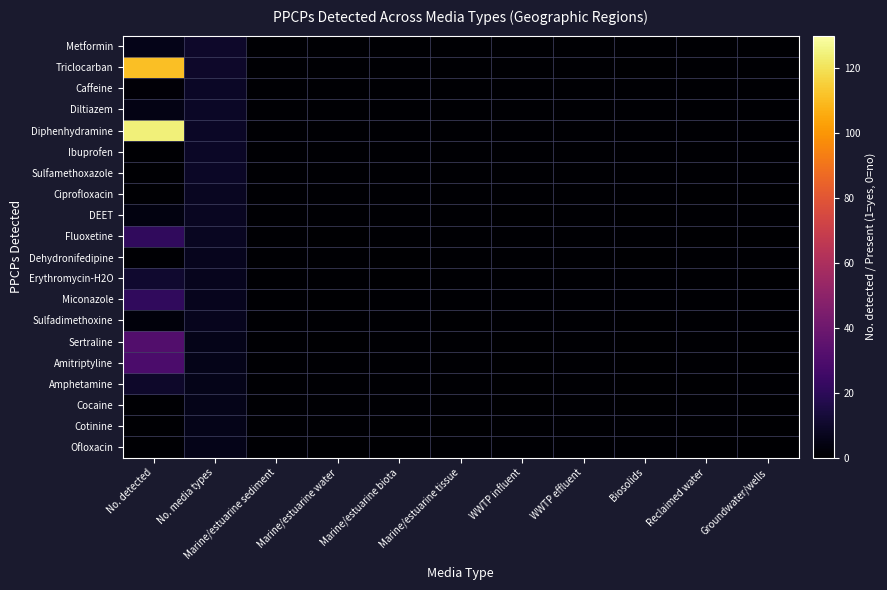

Reading left to right, transcribe all the data shown in this chart.

Metformin: No. detected=6	No. media types=10	Marine/estuarine sediment=1	Marine/estuarine water=1	Marine/estuarine biota=1	Marine/estuarine tissue=1	WWTP influent=1	WWTP effluent=1	Biosolids=1	Reclaimed water=1	Groundwater/wells=1
Triclocarban: No. detected=111	No. media types=10	Marine/estuarine sediment=1	Marine/estuarine water=1	Marine/estuarine biota=1	Marine/estuarine tissue=1	WWTP influent=1	WWTP effluent=1	Biosolids=0	Reclaimed water=1	Groundwater/wells=1
Caffeine: No. detected=2	No. media types=9	Marine/estuarine sediment=1	Marine/estuarine water=1	Marine/estuarine biota=1	Marine/estuarine tissue=1	WWTP influent=1	WWTP effluent=1	Biosolids=1	Reclaimed water=1	Groundwater/wells=1
Diltiazem: No. detected=5	No. media types=9	Marine/estuarine sediment=1	Marine/estuarine water=1	Marine/estuarine biota=1	Marine/estuarine tissue=1	WWTP influent=1	WWTP effluent=1	Biosolids=1	Reclaimed water=1	Groundwater/wells=1
Diphenhydramine: No. detected=124	No. media types=9	Marine/estuarine sediment=1	Marine/estuarine water=1	Marine/estuarine biota=1	Marine/estuarine tissue=1	WWTP influent=1	WWTP effluent=1	Biosolids=1	Reclaimed water=1	Groundwater/wells=1
Ibuprofen: No. detected=1	No. media types=9	Marine/estuarine sediment=1	Marine/estuarine water=1	Marine/estuarine biota=1	Marine/estuarine tissue=1	WWTP influent=1	WWTP effluent=1	Biosolids=1	Reclaimed water=1	Groundwater/wells=1
Sulfamethoxazole: No. detected=1	No. media types=9	Marine/estuarine sediment=1	Marine/estuarine water=1	Marine/estuarine biota=1	Marine/estuarine tissue=1	WWTP influent=1	WWTP effluent=1	Biosolids=1	Reclaimed water=1	Groundwater/wells=1
Ciprofloxacin: No. detected=1	No. media types=8	Marine/estuarine sediment=1	Marine/estuarine water=1	Marine/estuarine biota=1	Marine/estuarine tissue=1	WWTP influent=1	WWTP effluent=1	Biosolids=1	Reclaimed water=0	Groundwater/wells=0
DEET: No. detected=4	No. media types=8	Marine/estuarine sediment=1	Marine/estuarine water=1	Marine/estuarine biota=1	Marine/estuarine tissue=1	WWTP influent=0	WWTP effluent=1	Biosolids=0	Reclaimed water=1	Groundwater/wells=1
Fluoxetine: No. detected=21	No. media types=8	Marine/estuarine sediment=1	Marine/estuarine water=0	Marine/estuarine biota=1	Marine/estuarine tissue=1	WWTP influent=1	WWTP effluent=1	Biosolids=1	Reclaimed water=0	Groundwater/wells=0
Dehydronifedipine: No. detected=1	No. media types=7	Marine/estuarine sediment=1	Marine/estuarine water=1	Marine/estuarine biota=0	Marine/estuarine tissue=1	WWTP influent=1	WWTP effluent=1	Biosolids=0	Reclaimed water=1	Groundwater/wells=1
Erythromycin-H2O: No. detected=11	No. media types=7	Marine/estuarine sediment=1	Marine/estuarine water=1	Marine/estuarine biota=0	Marine/estuarine tissue=1	WWTP influent=1	WWTP effluent=1	Biosolids=1	Reclaimed water=1	Groundwater/wells=0
Miconazole: No. detected=21	No. media types=7	Marine/estuarine sediment=1	Marine/estuarine water=0	Marine/estuarine biota=1	Marine/estuarine tissue=1	WWTP influent=1	WWTP effluent=1	Biosolids=1	Reclaimed water=1	Groundwater/wells=0
Sulfadimethoxine: No. detected=3	No. media types=7	Marine/estuarine sediment=1	Marine/estuarine water=1	Marine/estuarine biota=1	Marine/estuarine tissue=0	WWTP influent=1	WWTP effluent=1	Biosolids=0	Reclaimed water=1	Groundwater/wells=1
Sertraline: No. detected=31	No. media types=6	Marine/estuarine sediment=1	Marine/estuarine water=0	Marine/estuarine biota=1	Marine/estuarine tissue=1	WWTP influent=0	WWTP effluent=1	Biosolids=0	Reclaimed water=1	Groundwater/wells=0
Amitriptyline: No. detected=29	No. media types=6	Marine/estuarine sediment=1	Marine/estuarine water=1	Marine/estuarine biota=1	Marine/estuarine tissue=1	WWTP influent=0	WWTP effluent=1	Biosolids=0	Reclaimed water=1	Groundwater/wells=0
Amphetamine: No. detected=10	No. media types=6	Marine/estuarine sediment=1	Marine/estuarine water=1	Marine/estuarine biota=1	Marine/estuarine tissue=1	WWTP influent=0	WWTP effluent=1	Biosolids=0	Reclaimed water=0	Groundwater/wells=1
Cocaine: No. detected=1	No. media types=6	Marine/estuarine sediment=1	Marine/estuarine water=1	Marine/estuarine biota=1	Marine/estuarine tissue=1	WWTP influent=0	WWTP effluent=1	Biosolids=0	Reclaimed water=1	Groundwater/wells=0
Cotinine: No. detected=1	No. media types=6	Marine/estuarine sediment=1	Marine/estuarine water=1	Marine/estuarine biota=0	Marine/estuarine tissue=0	WWTP influent=1	WWTP effluent=1	Biosolids=1	Reclaimed water=1	Groundwater/wells=0
Ofloxacin: No. detected=1	No. media types=6	Marine/estuarine sediment=1	Marine/estuarine water=0	Marine/estuarine biota=0	Marine/estuarine tissue=1	WWTP influent=1	WWTP effluent=1	Biosolids=1	Reclaimed water=0	Groundwater/wells=0